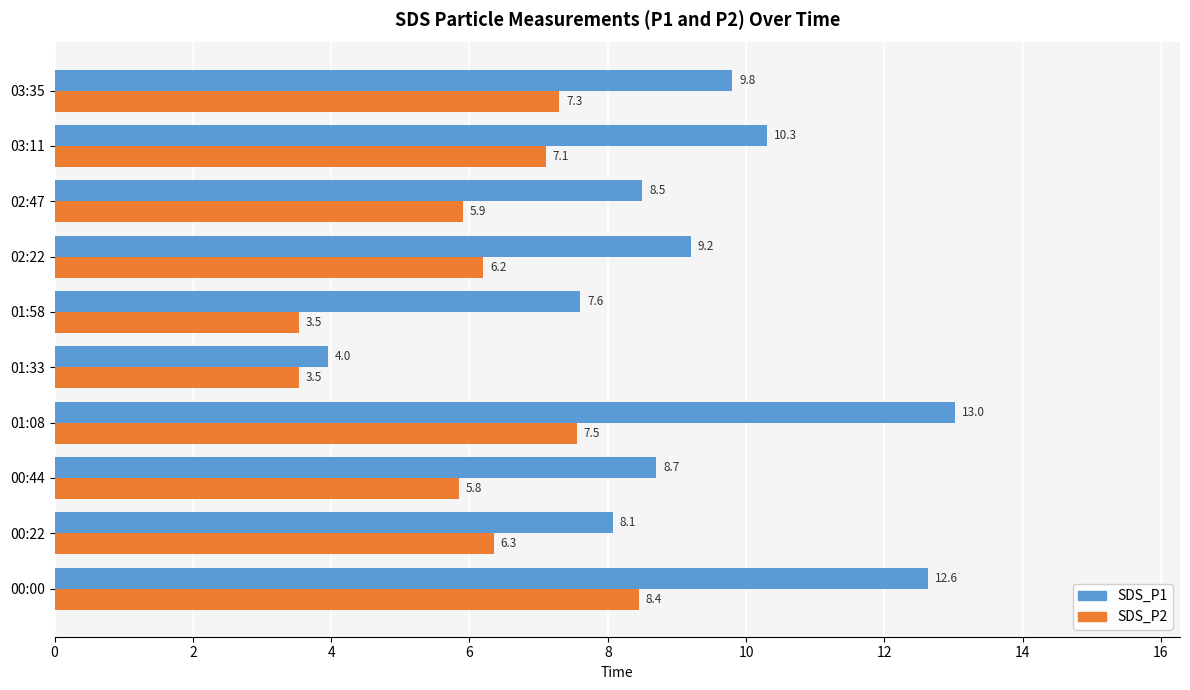

How many values in the SDS_P2 series exceed 6?

6